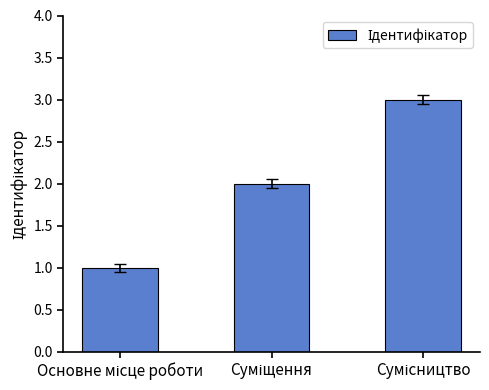

What is the sum of all values?

6